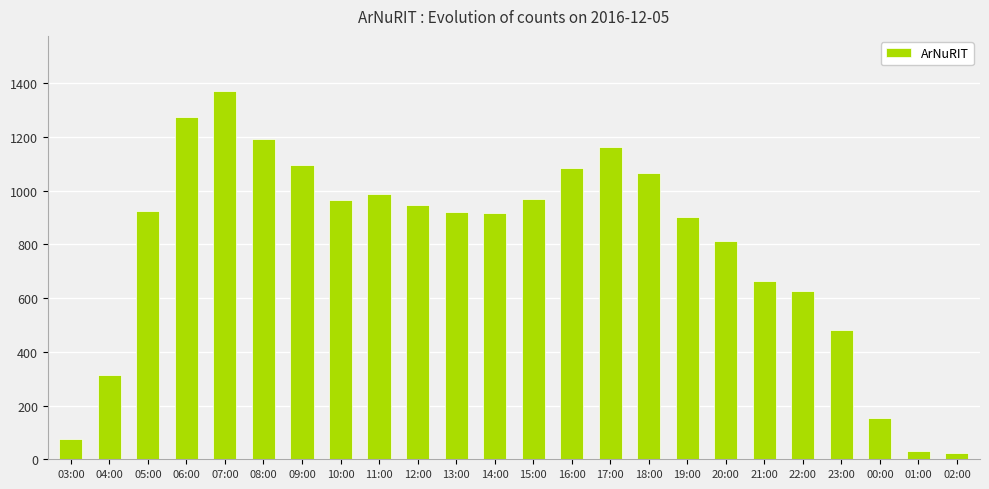

The value at 19:00 is 467. True or false?

False